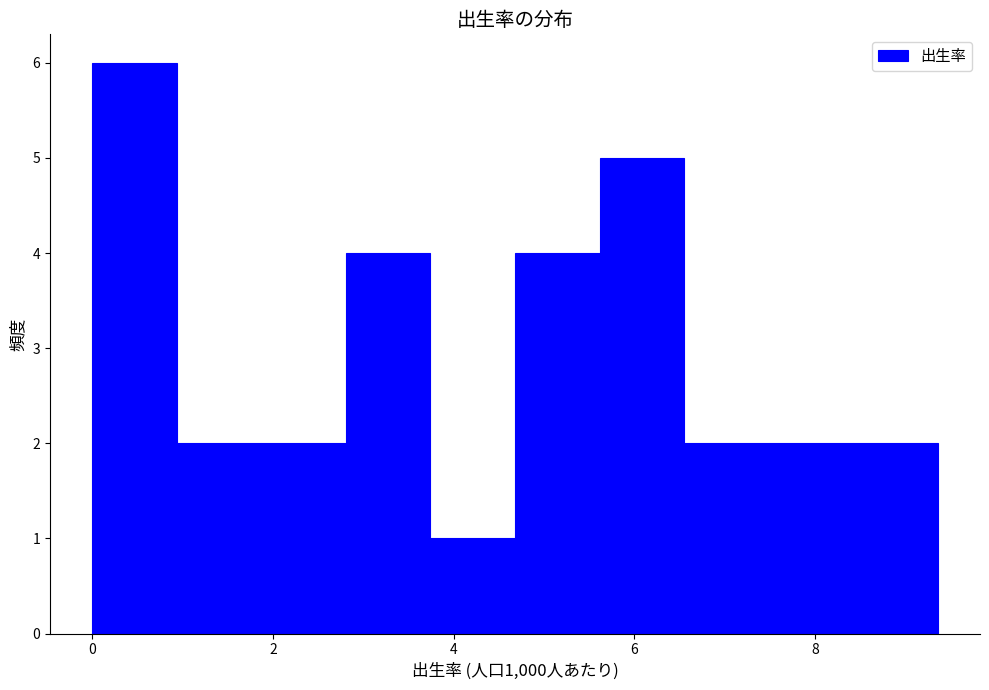

Reading left to right, transcribe this chart: for each bar, give the range it covers on the x-axis and its height. Neither the bar edges nor the heights are printed on the chart, so give them approximately, as read against the axes.

0.0 to 1.0: 6
1.0 to 1.8: 2
1.8 to 2.8: 2
2.8 to 3.8: 4
3.8 to 4.6: 1
4.6 to 5.6: 4
5.6 to 6.6: 5
6.6 to 7.4: 2
7.4 to 8.4: 2
8.4 to 9.4: 2